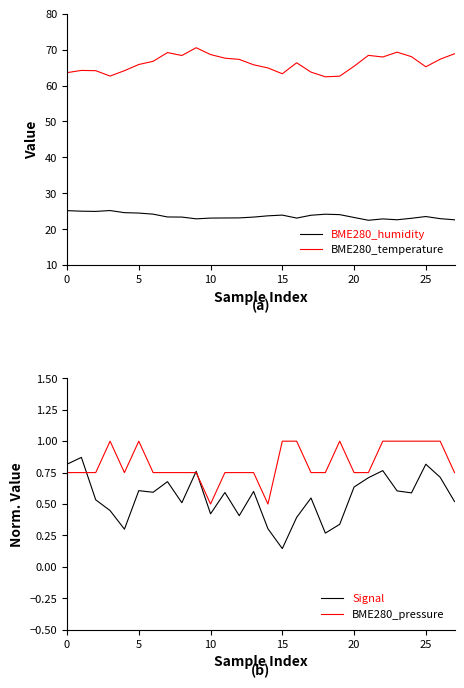

What is the difference between the highest and lowest values at 24?

67.5